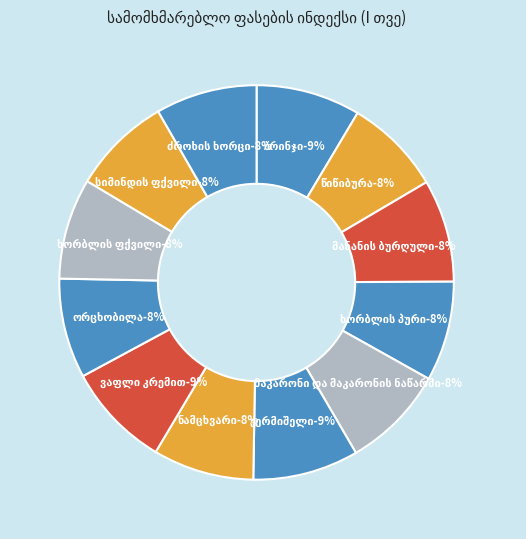

What percentage is the მაკარონი და მაკარონის ნაწარმი slice, to the nearest percent?

8%